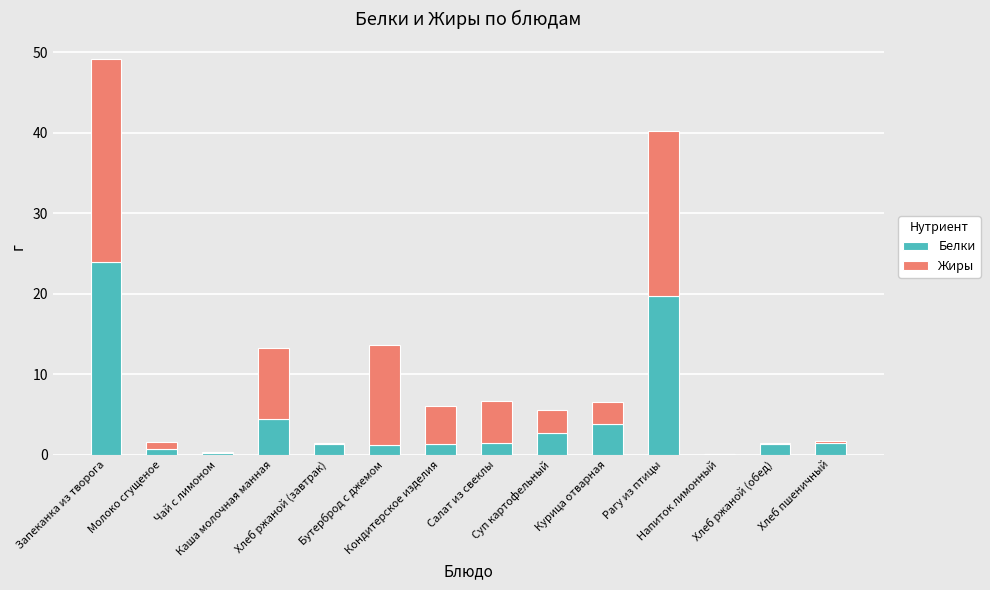

What is the highest value of the Белки series?

24.0